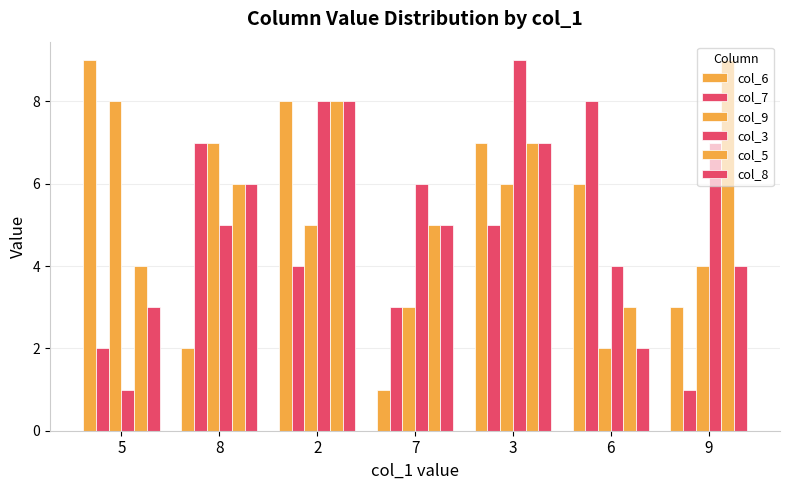

Does the chart contain stacked bars?

No